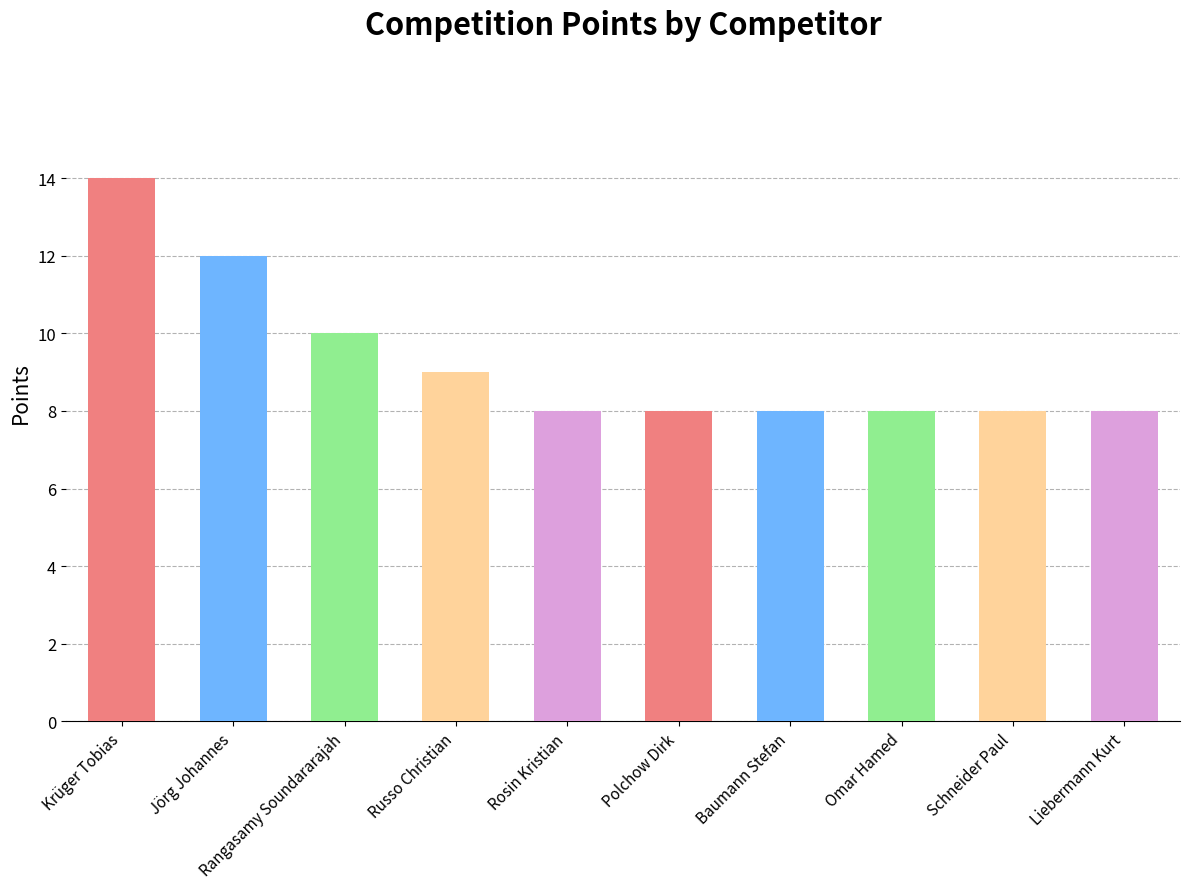

What is the sum of all values?

93